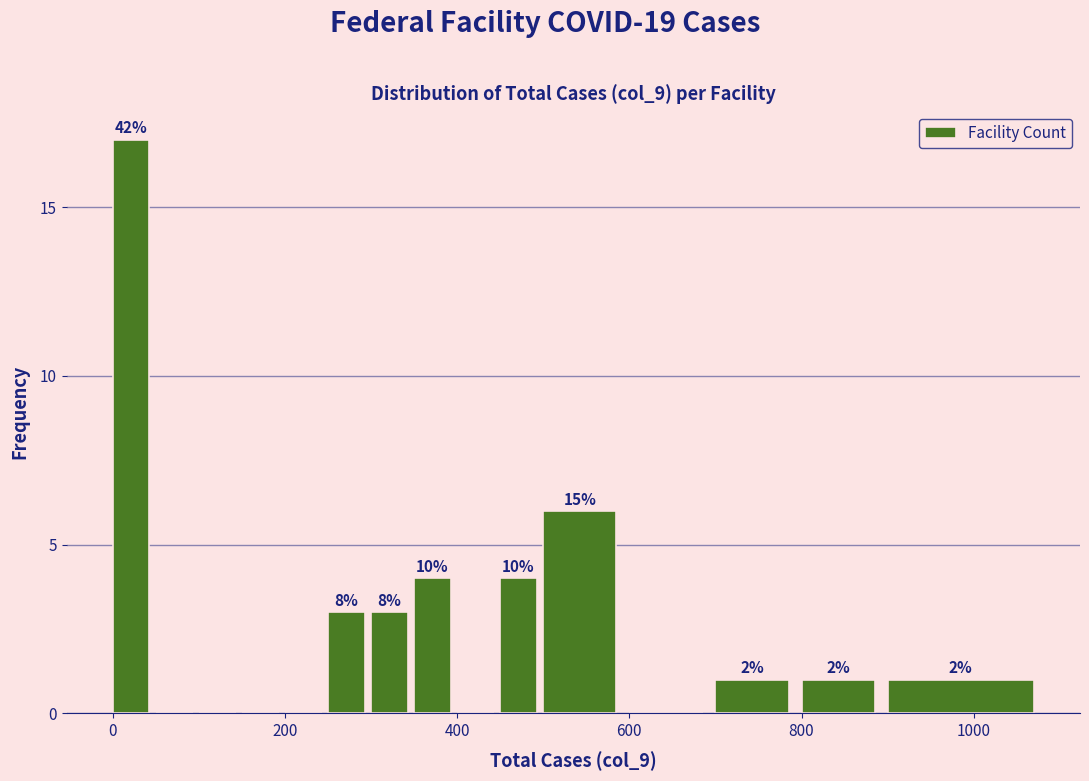

Around what value on the x-axis is the tallest bar? Give the approximate position of its centre, as read against the axis.

20